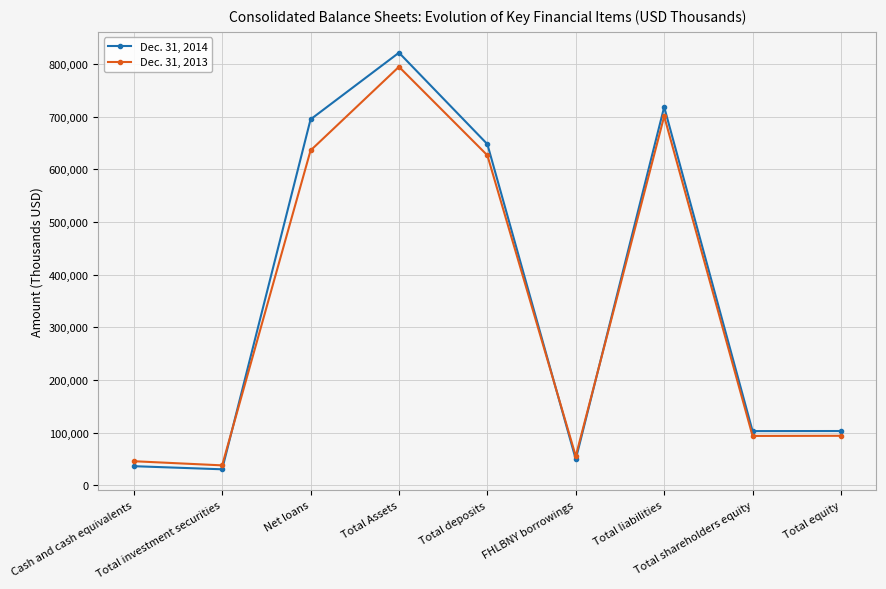

True or false: Dec. 31, 2013 has more than 0 interior local peaks.

True